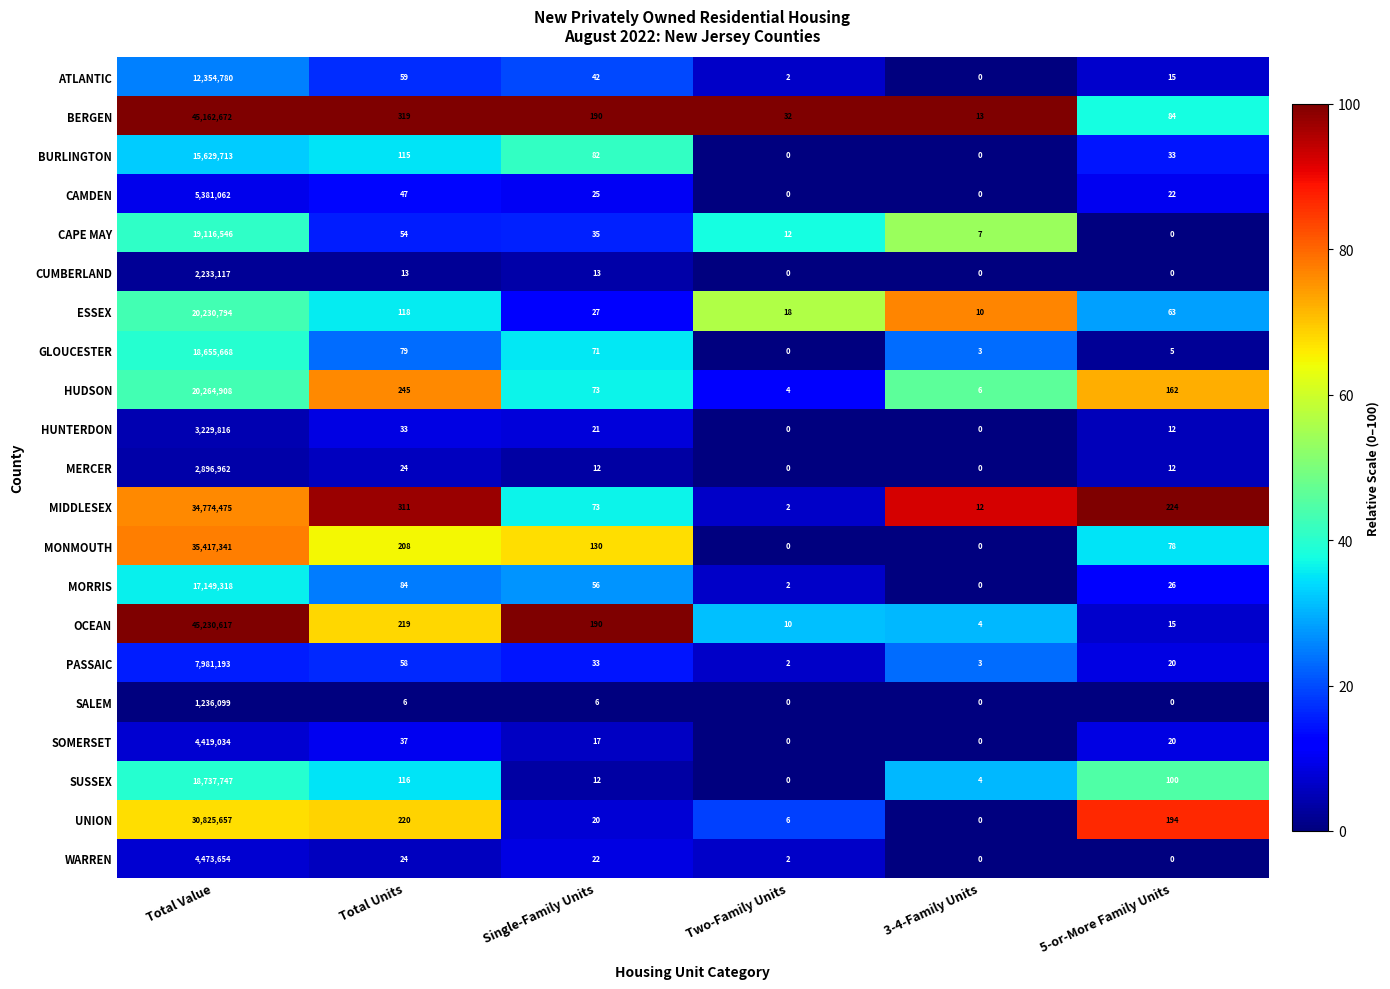

List the series in order of their peak value, lowest first.

SALEM, CUMBERLAND, MERCER, HUNTERDON, SOMERSET, WARREN, CAMDEN, PASSAIC, ATLANTIC, BURLINGTON, MORRIS, GLOUCESTER, SUSSEX, CAPE MAY, ESSEX, HUDSON, UNION, MIDDLESEX, MONMOUTH, BERGEN, OCEAN